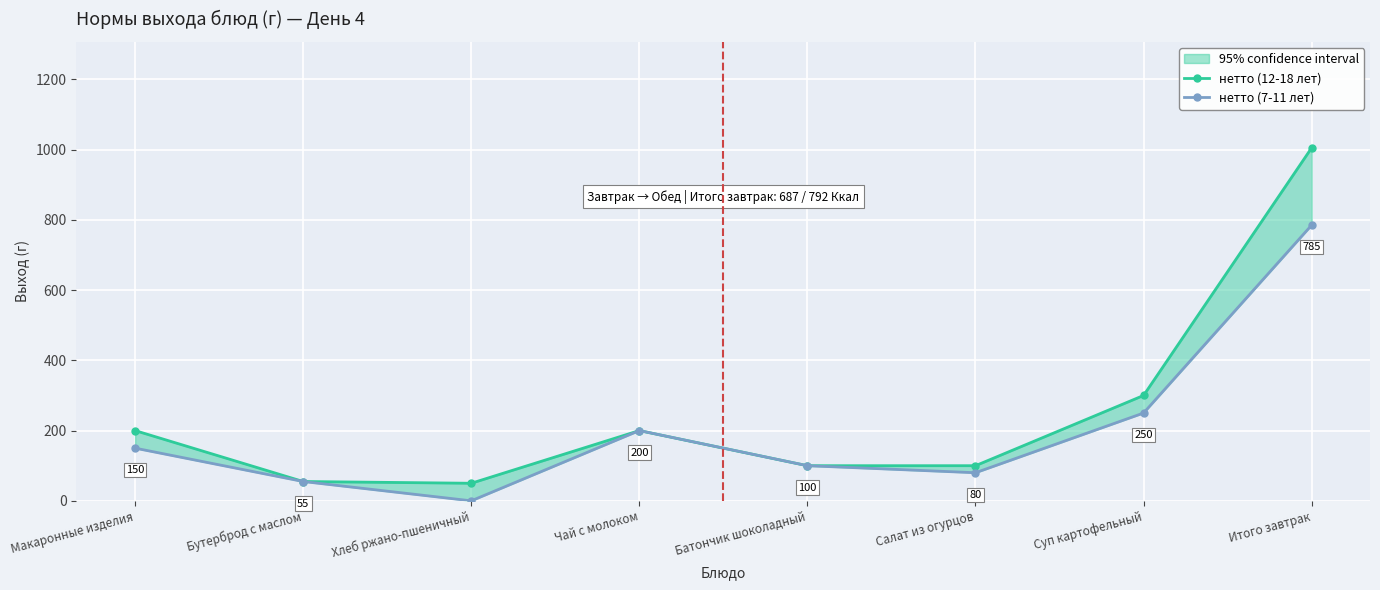

True or false: нетто (12-18 лет) and нетто (7-11 лет) cross at least once.

False